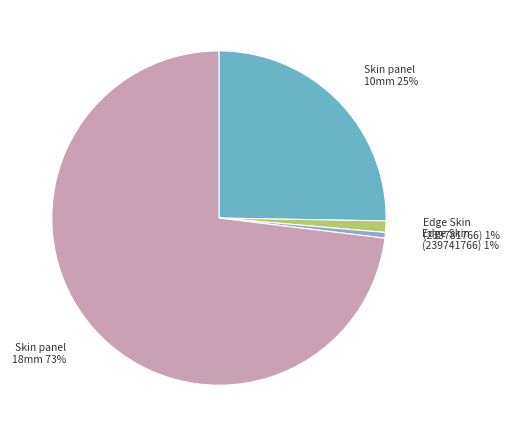

Do Skin panel 18mm and Edge Skin (239781766) together represent more than half of the pie?

Yes